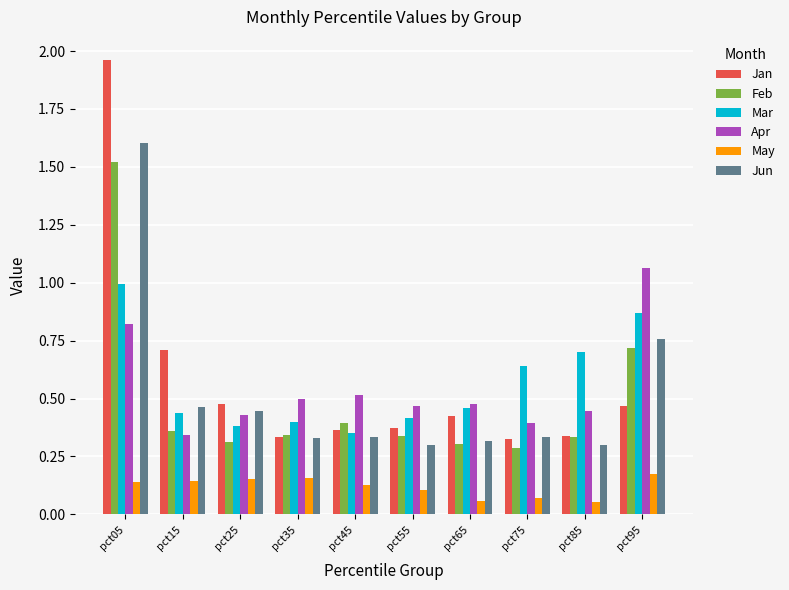

What is the total value across all series at pct35?

2.1